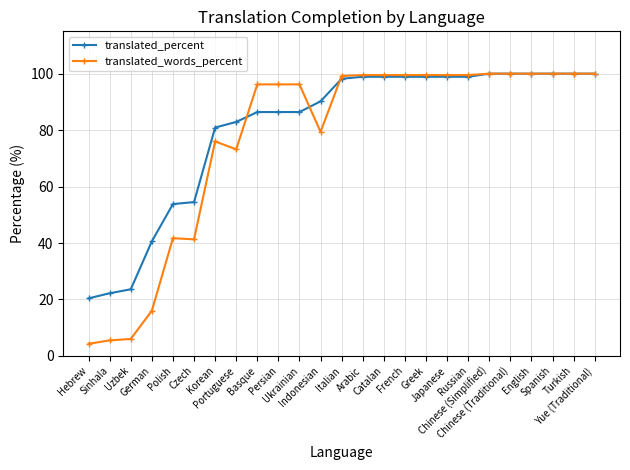

What is the label of the 18th point from the right?

Portuguese